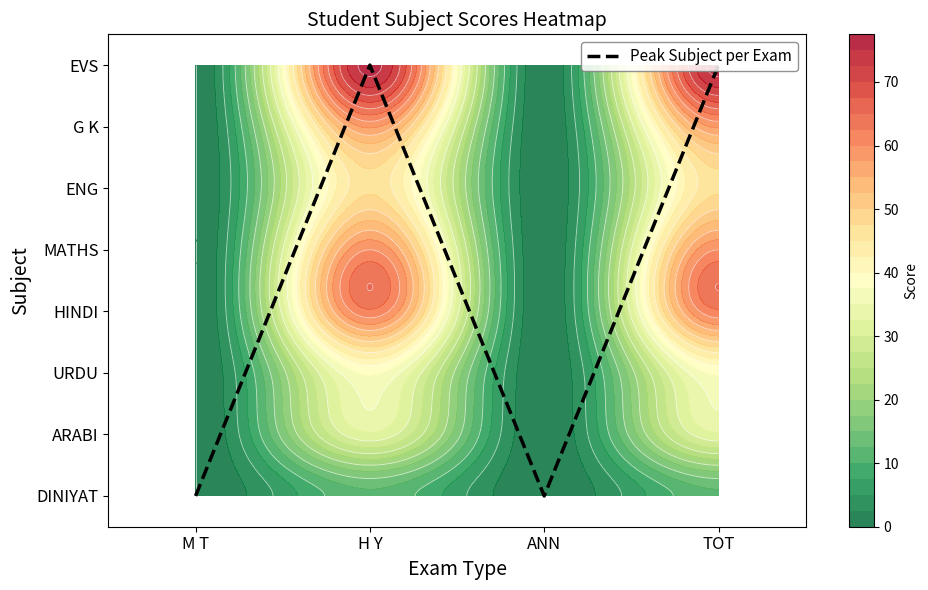

What is the difference between the maximum and second lowest values?

7